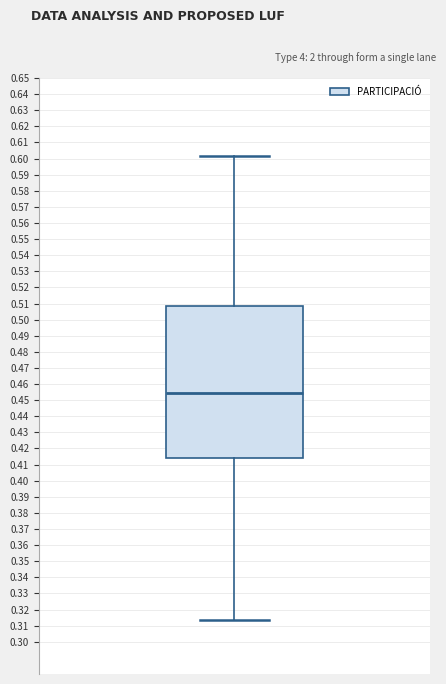

Transcribe this box plot: give where the median line is, the range the box spans, and where the two whiskers end, as read against the y-axis. The values are not printed on the chart, so give them approximately, as read against the axis.

median 0.454, box 0.414 to 0.508, whiskers 0.314 to 0.601